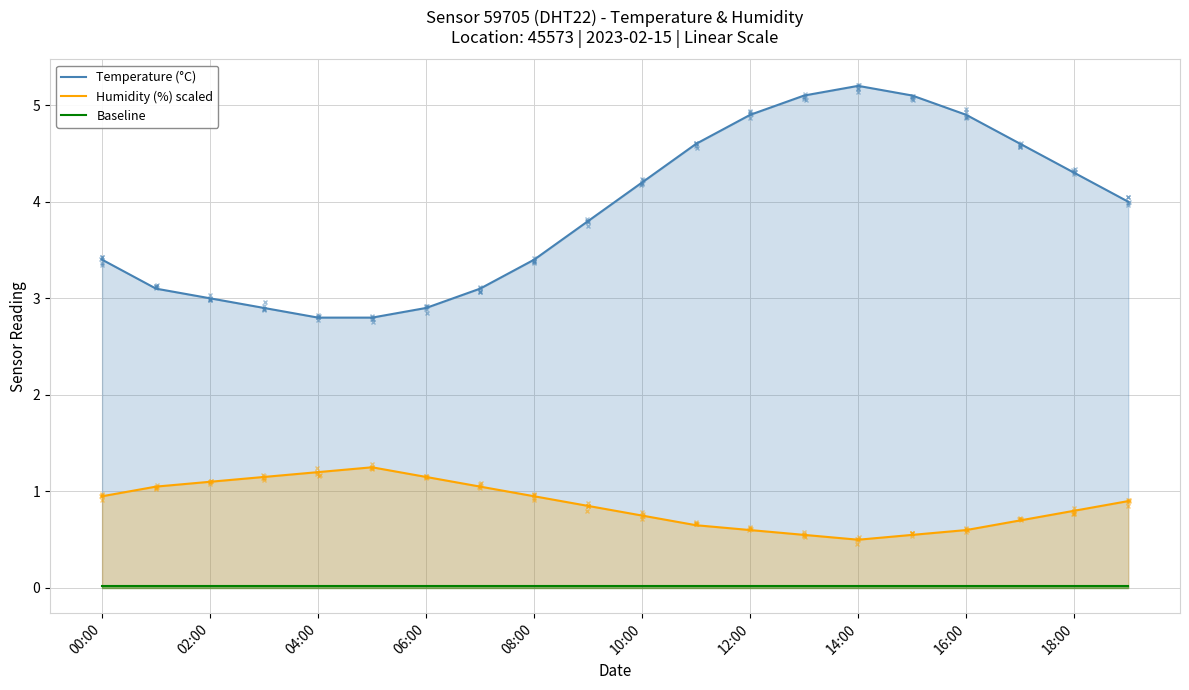

True or false: Humidity (%) scaled and Temperature (°C) intersect in this chart.

False